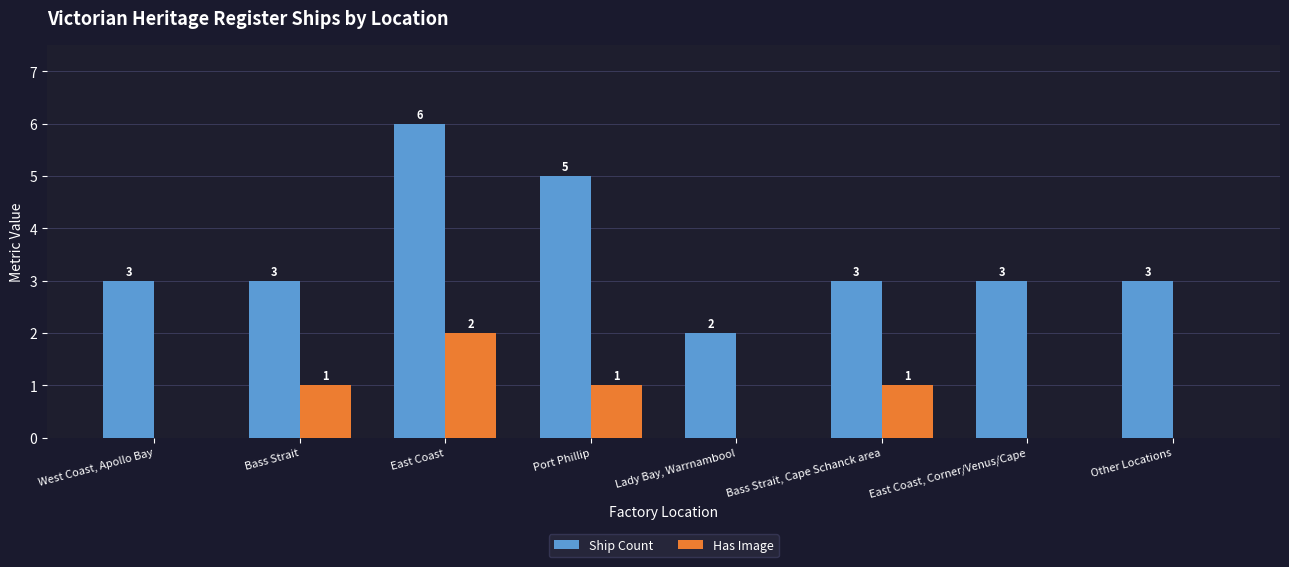

Reading right to left, extract all data points from this chart.

Ship Count: Other Locations=3	East Coast, Corner/Venus/Cape=3	Bass Strait, Cape Schanck area=3	Lady Bay, Warrnambool=2	Port Phillip=5	East Coast=6	Bass Strait=3	West Coast, Apollo Bay=3
Has Image: Other Locations=0	East Coast, Corner/Venus/Cape=0	Bass Strait, Cape Schanck area=1	Lady Bay, Warrnambool=0	Port Phillip=1	East Coast=2	Bass Strait=1	West Coast, Apollo Bay=0